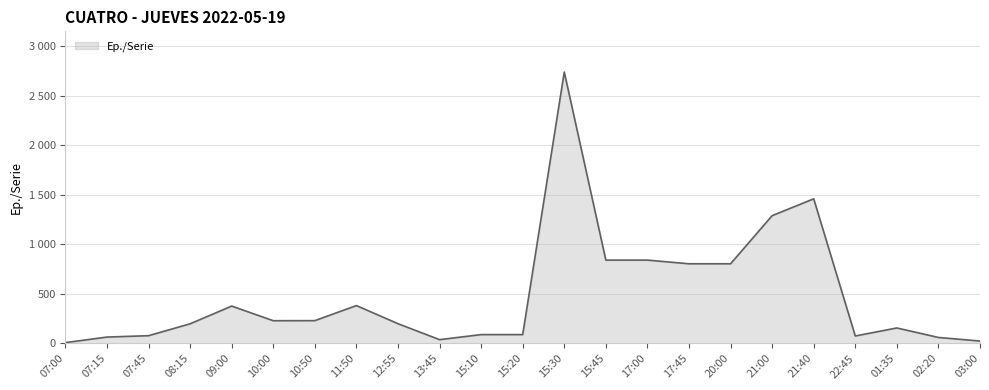

Rank the categories by value from highest to lowest.

15:30, 21:40, 21:00, 15:45, 17:00, 17:45, 20:00, 11:50, 09:00, 10:50, 10:00, 12:55, 08:15, 01:35, 15:10, 15:20, 07:45, 22:45, 07:15, 02:20, 13:45, 03:00, 07:00